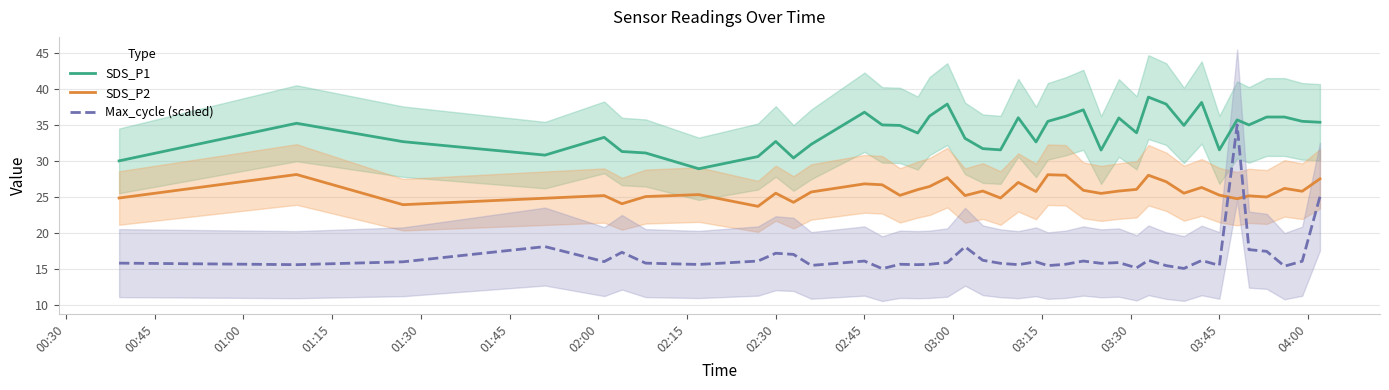

True or false: SDS_P2 and SDS_P1 cross at least once.

False